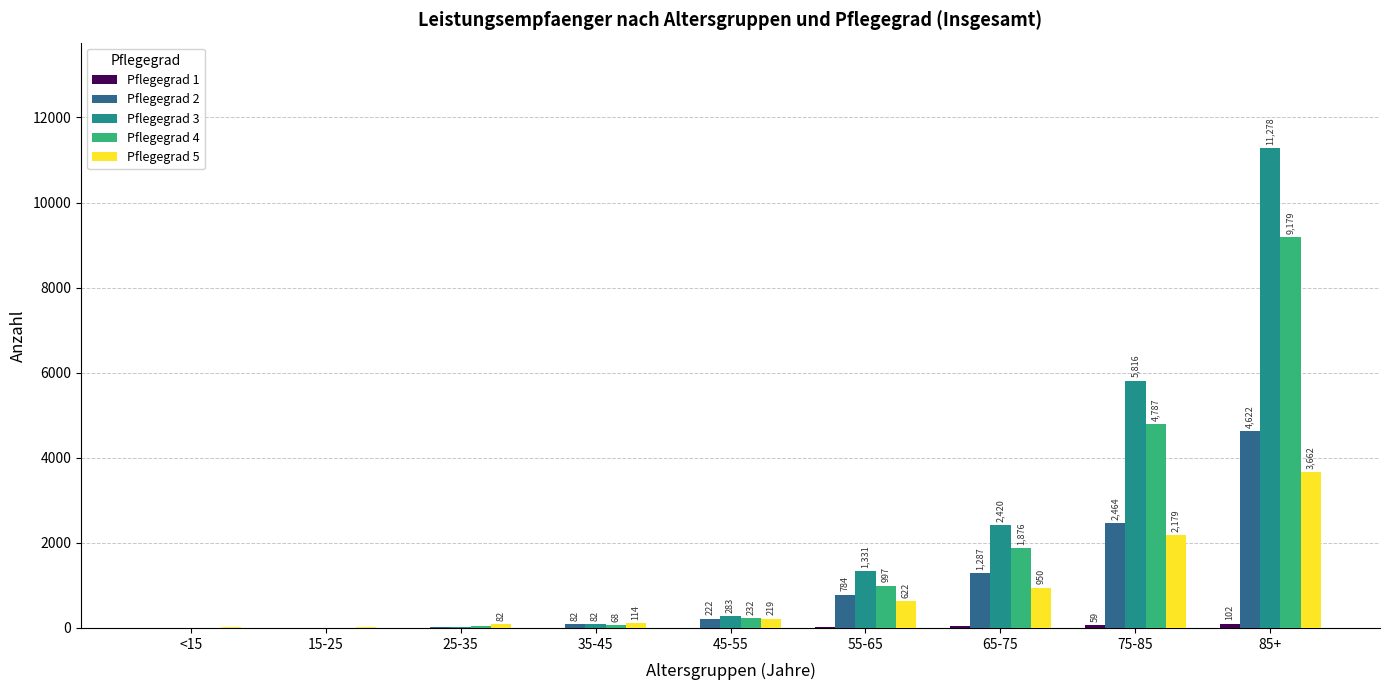

Between 35-45 and 85+, which series saw the biggest shift?

Pflegegrad 3